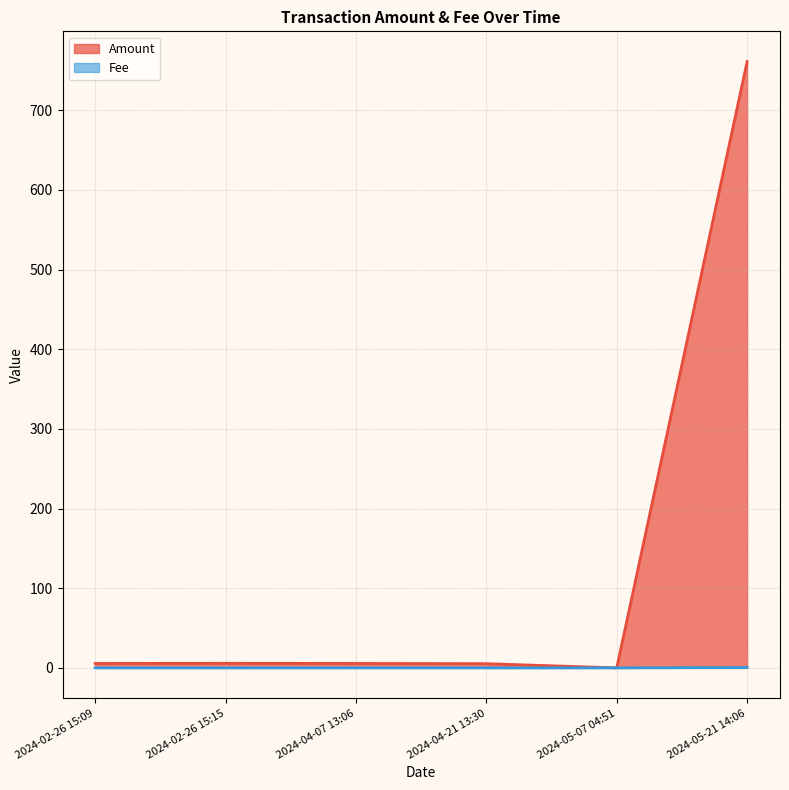

Reading left to right, what are all the values shown in this chart?

Amount: 5.6	5.7	5.6	5.3	0.0	761.0
Fee: 0.0	0.0	0.0	0.0	0.0	0.5